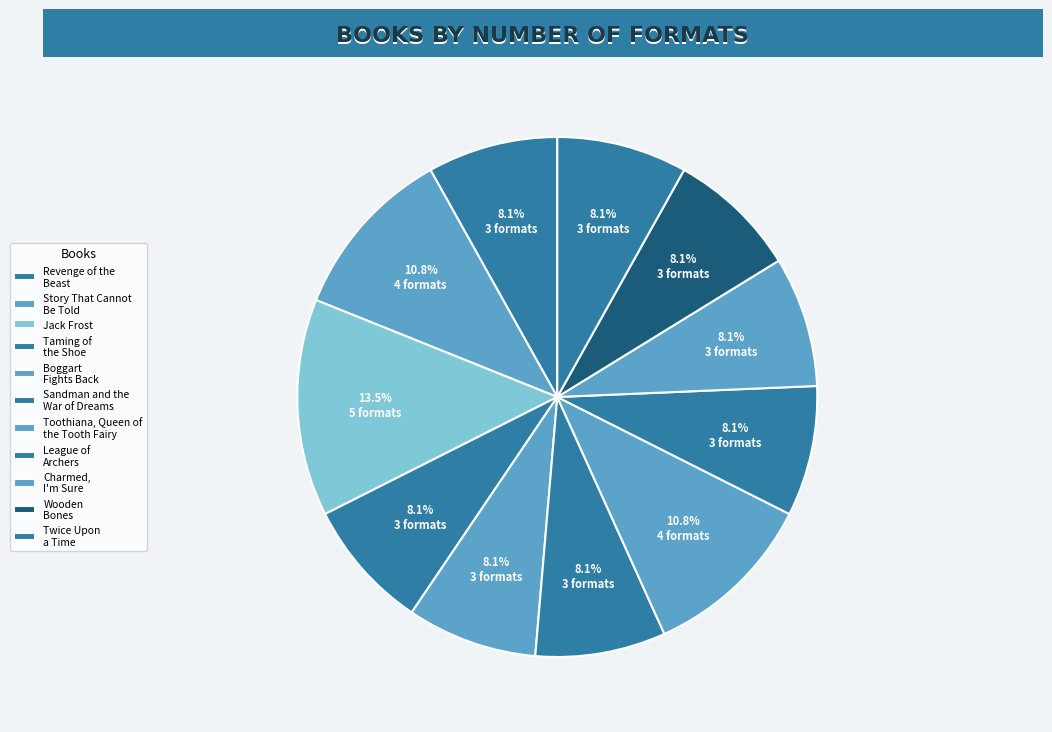

Which has a higher value, Jack Frost or Sandman and the War of Dreams?

Jack Frost